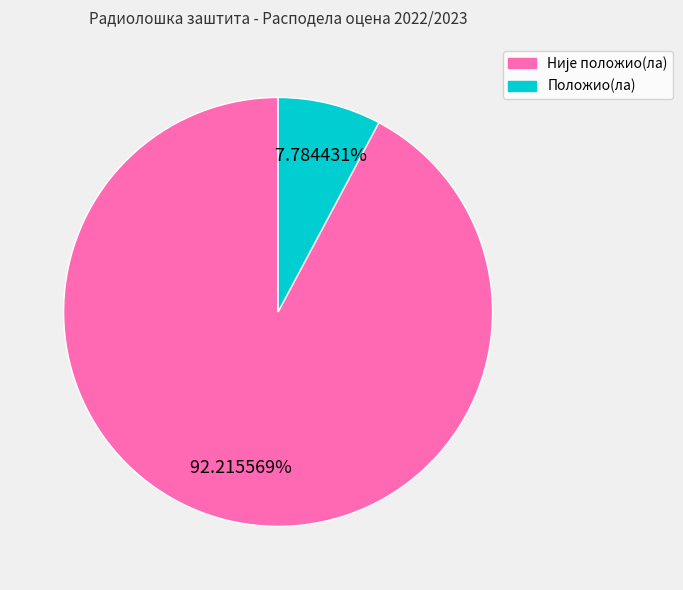

To the nearest percent, what portion does Положио(ла) represent?

8%